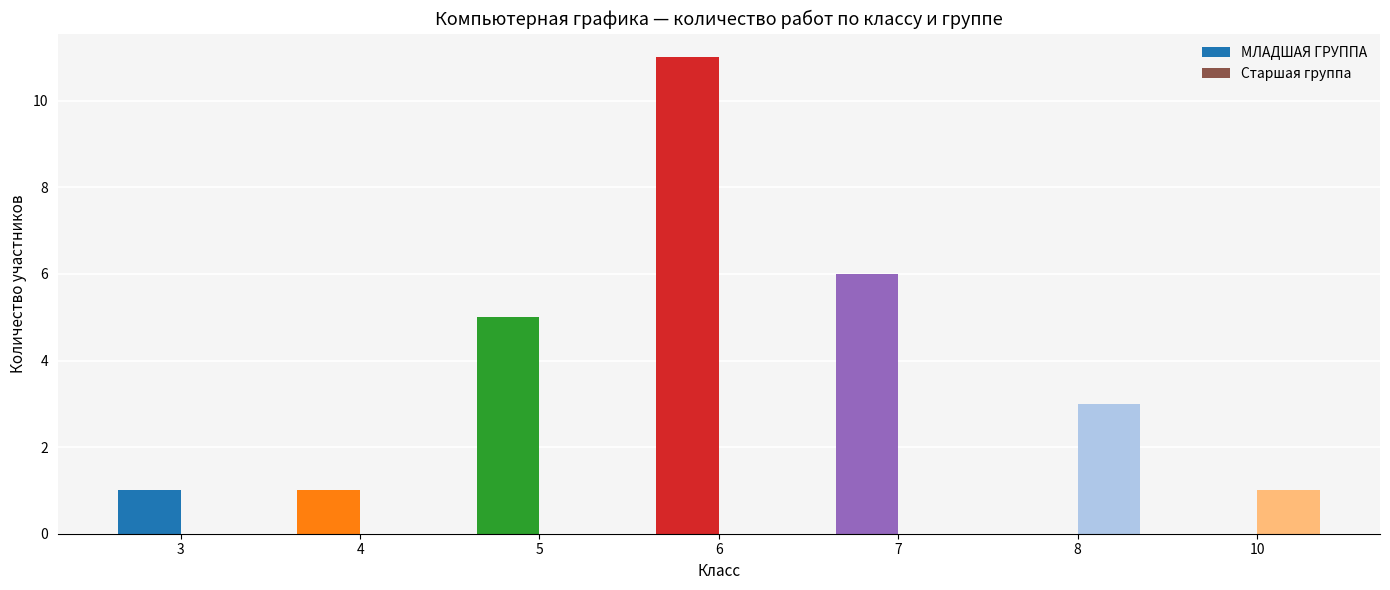

Rank the categories by Старшая группа value from highest to lowest.

8, 10, 3, 4, 5, 6, 7